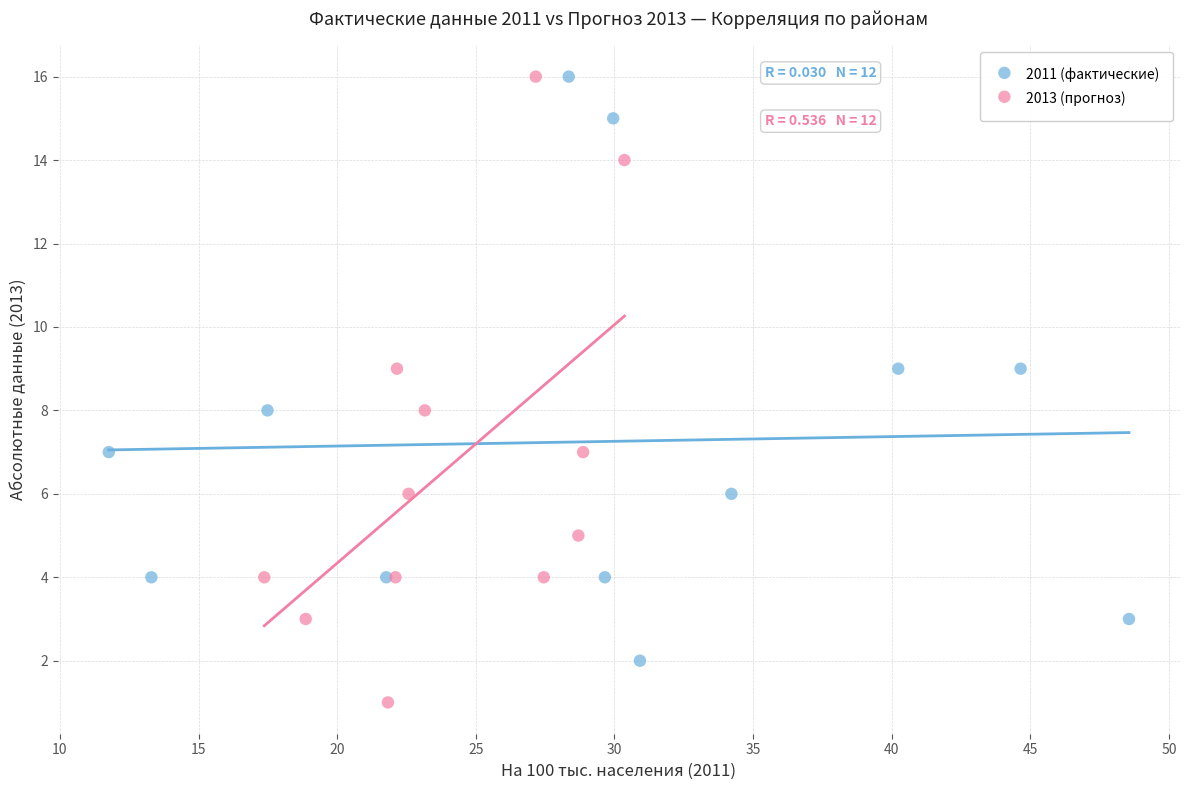

What are all the series names shown in the legend?

2011 (фактические), 2013 (прогноз)